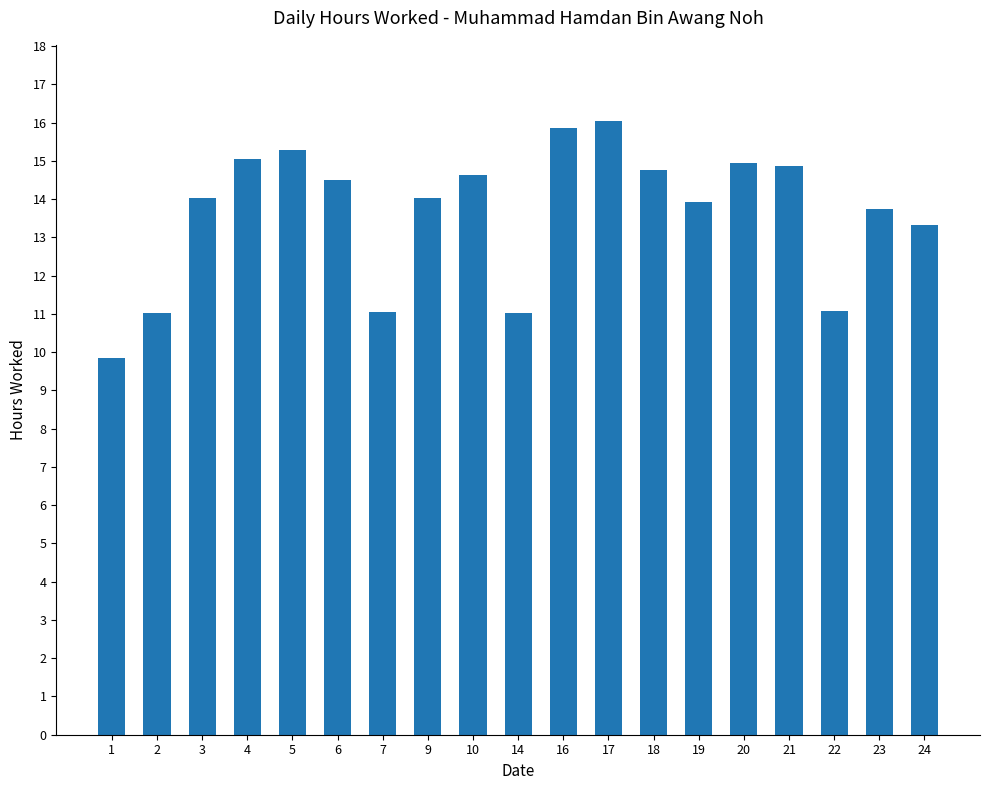

What is the sum of all values?

259.0